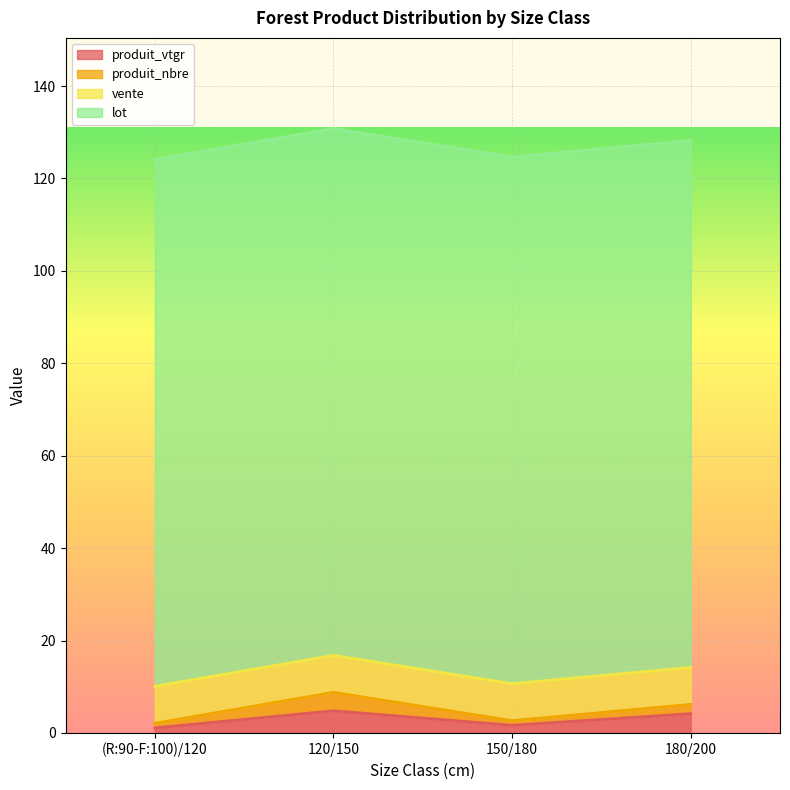

Which series has the largest total across all categories?

lot